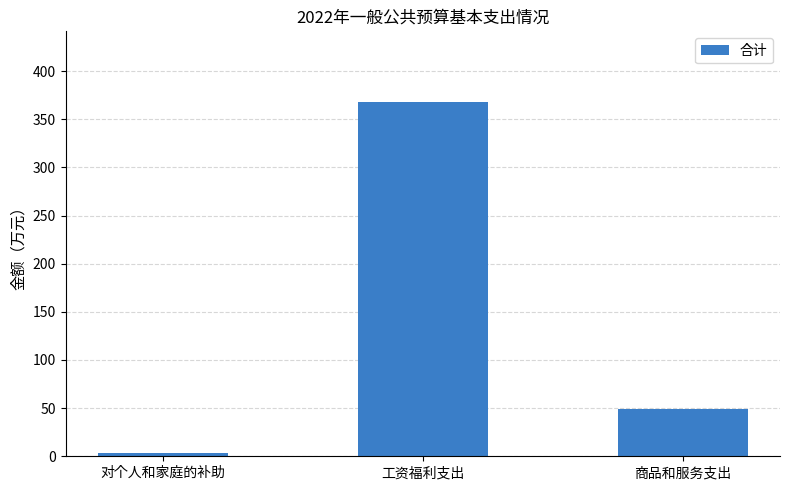

Reading left to right, what are all the values shown in this chart?

对个人和家庭的补助=3.0	工资福利支出=367.7	商品和服务支出=49.0